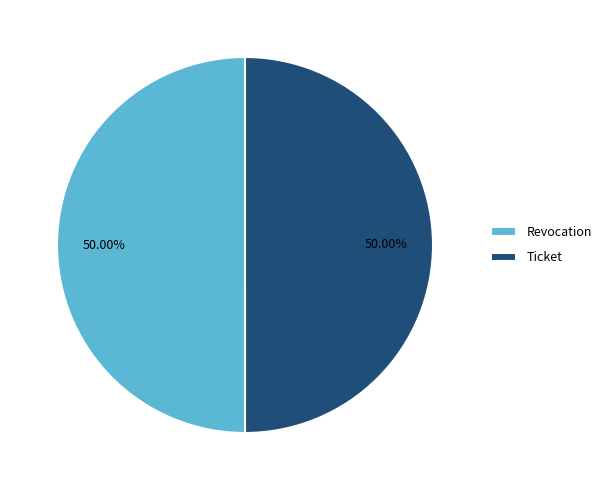

Combined, do Ticket and Revocation account for over 50%?

Yes